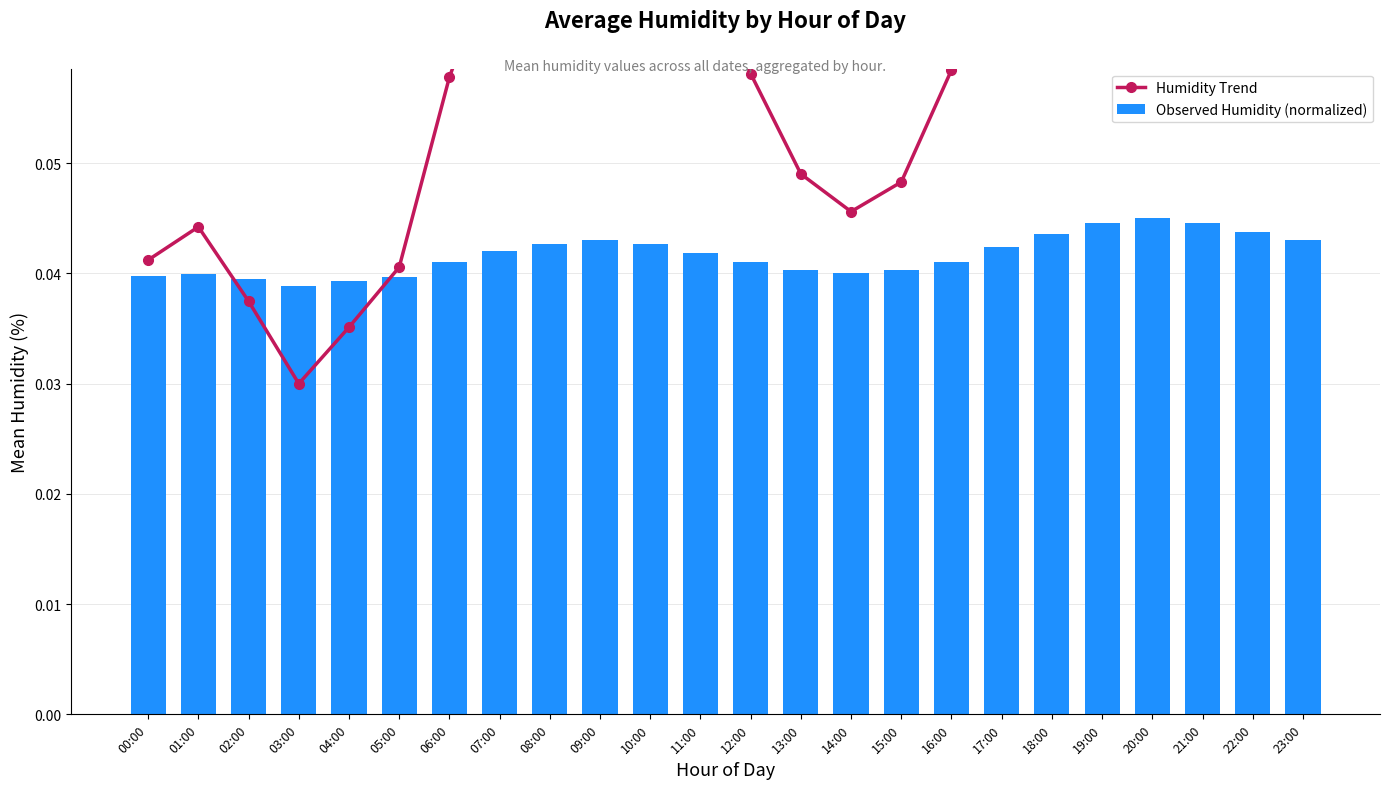

List the series in order of their overall mean, lowest first.

Observed Humidity (normalized), Humidity Trend